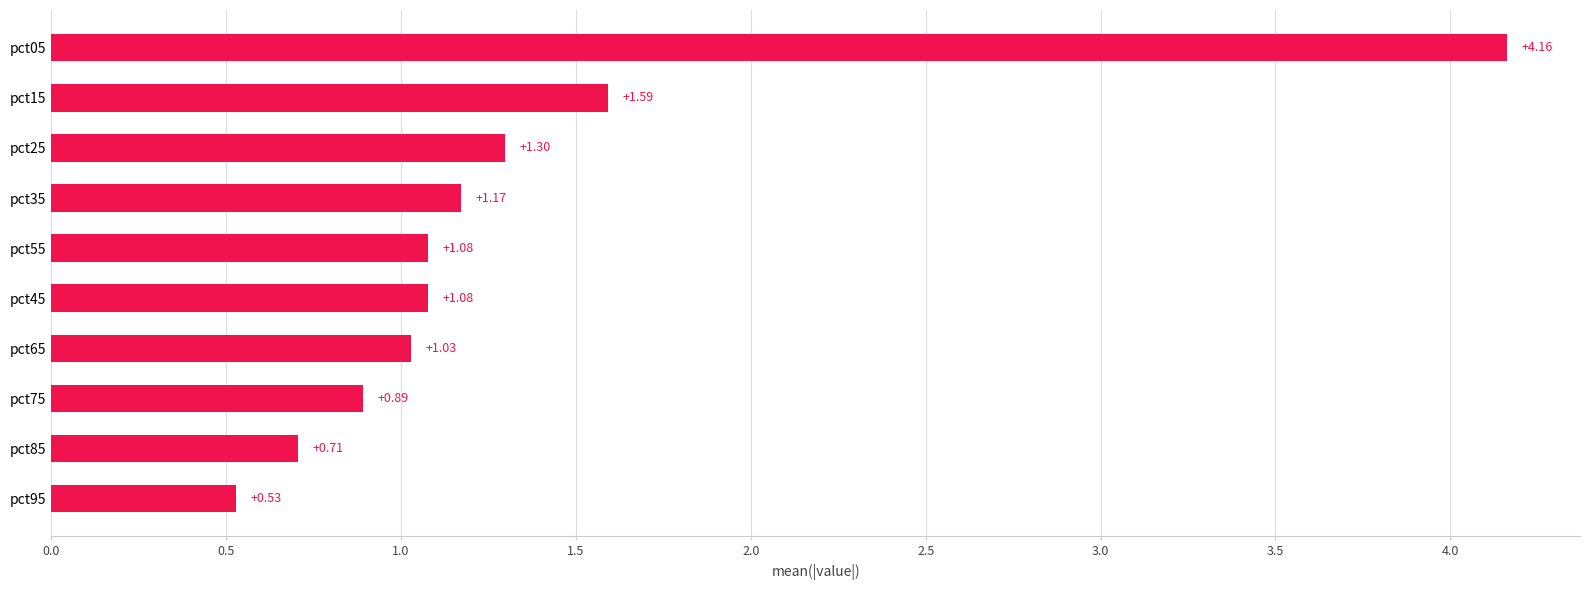

What is the sum of the values at pct55 and pct85?

1.8